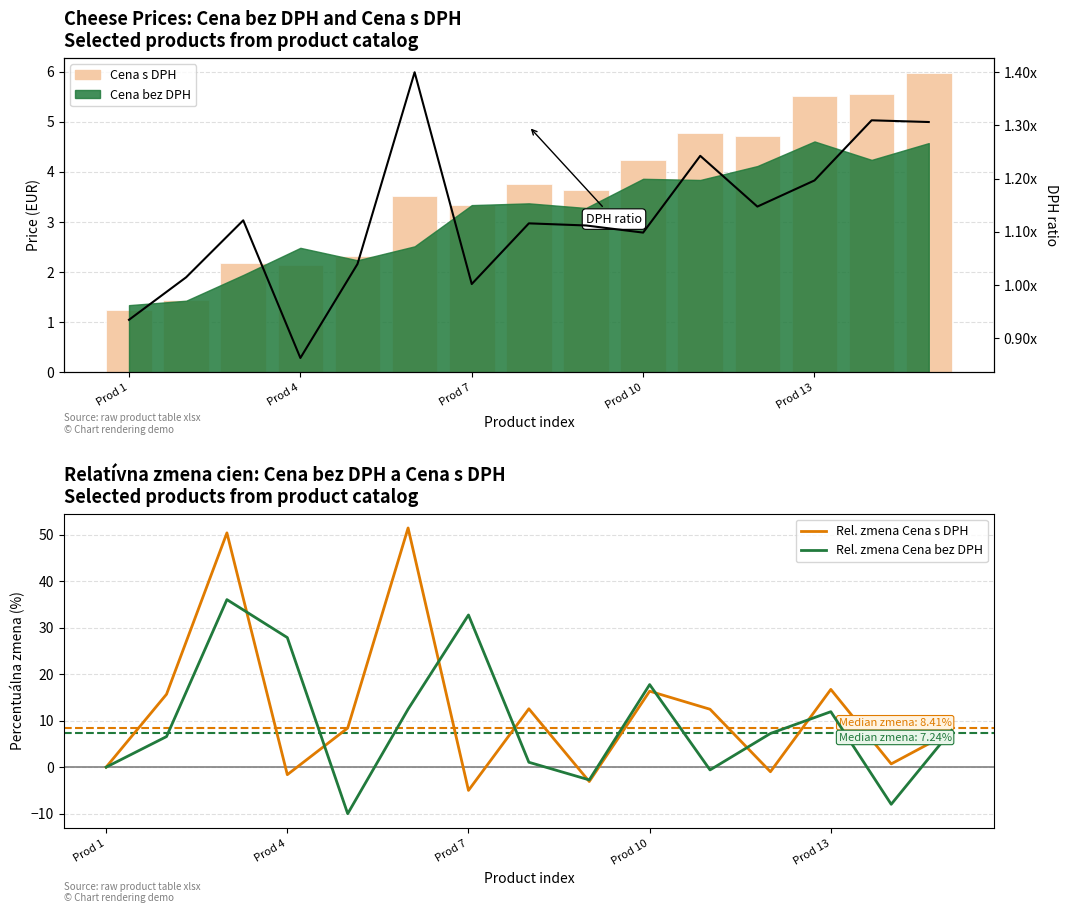

The value of DPH ratio at 10 is 1.2. True or false?

True